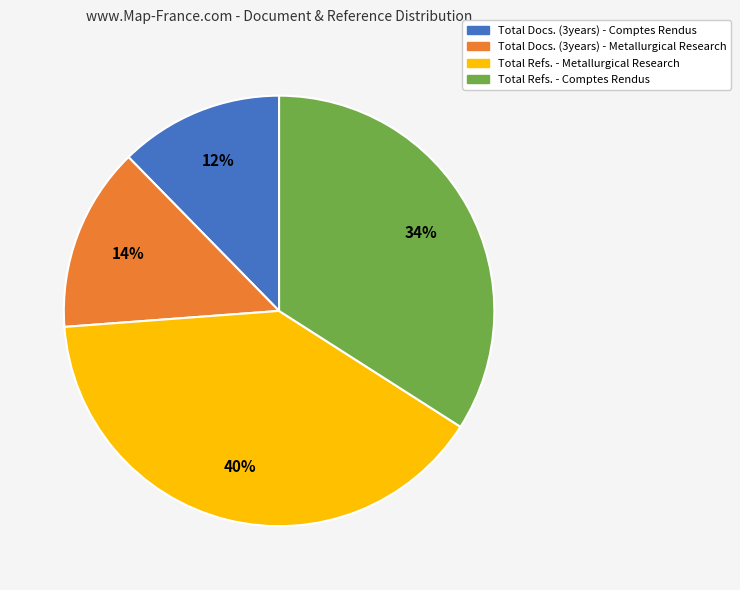

To the nearest percent, what is the combined percentage of Total Refs. - Metallurgical Research and Total Docs. (3years) - Metallurgical Research?

54%